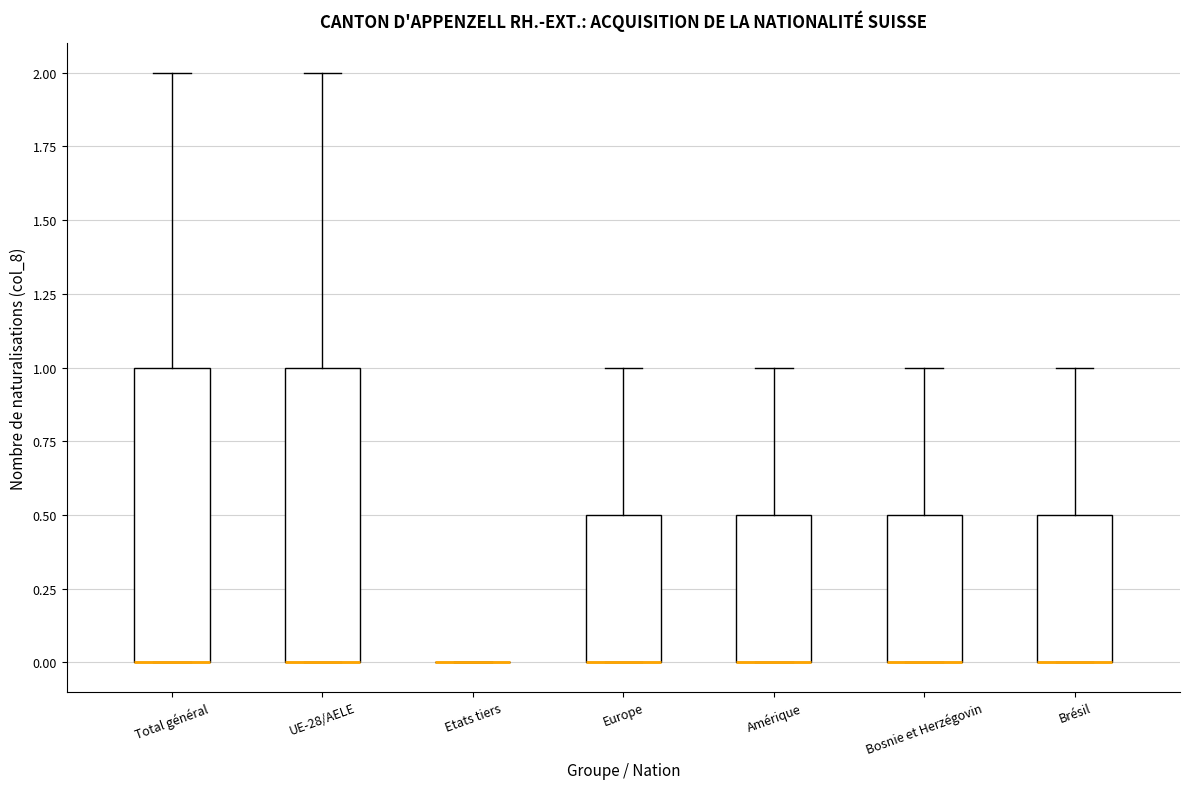

Reading left to right, transcribe this box plot: for each box, give where its median line is, the range the box spans, and where its two whiskers end, as read against the y-axis. The values are not printed on the chart, so give them approximately, as read against the axis.

Total général: median 0.0 (drawn on the box's lower edge), box 0.0 to 1.0, whiskers 0.0 to 2.0
UE-28/AELE: median 0.0 (drawn on the box's lower edge), box 0.0 to 1.0, whiskers 0.0 to 2.0
Etats tiers: box collapsed to a line at 0.0, whiskers 0.0 to 0.0
Europe: median 0.0 (drawn on the box's lower edge), box 0.0 to 0.5, whiskers 0.0 to 1.0
Amérique: median 0.0 (drawn on the box's lower edge), box 0.0 to 0.5, whiskers 0.0 to 1.0
Bosnie et Herzégovin: median 0.0 (drawn on the box's lower edge), box 0.0 to 0.5, whiskers 0.0 to 1.0
Brésil: median 0.0 (drawn on the box's lower edge), box 0.0 to 0.5, whiskers 0.0 to 1.0